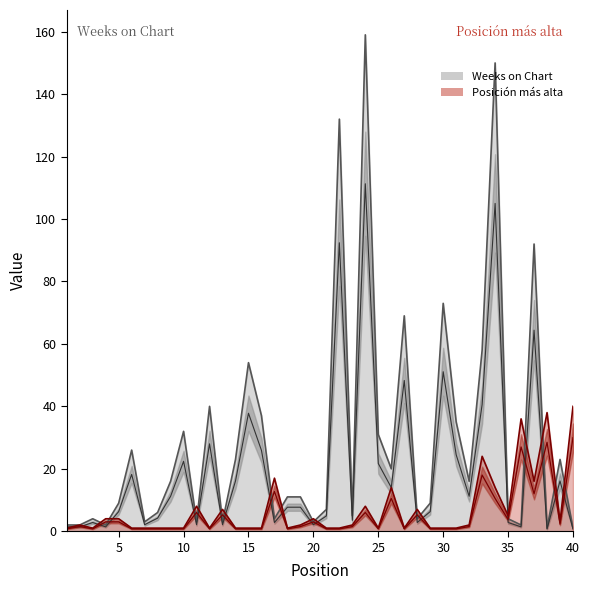

At which category is the sum across all series the highest?

24